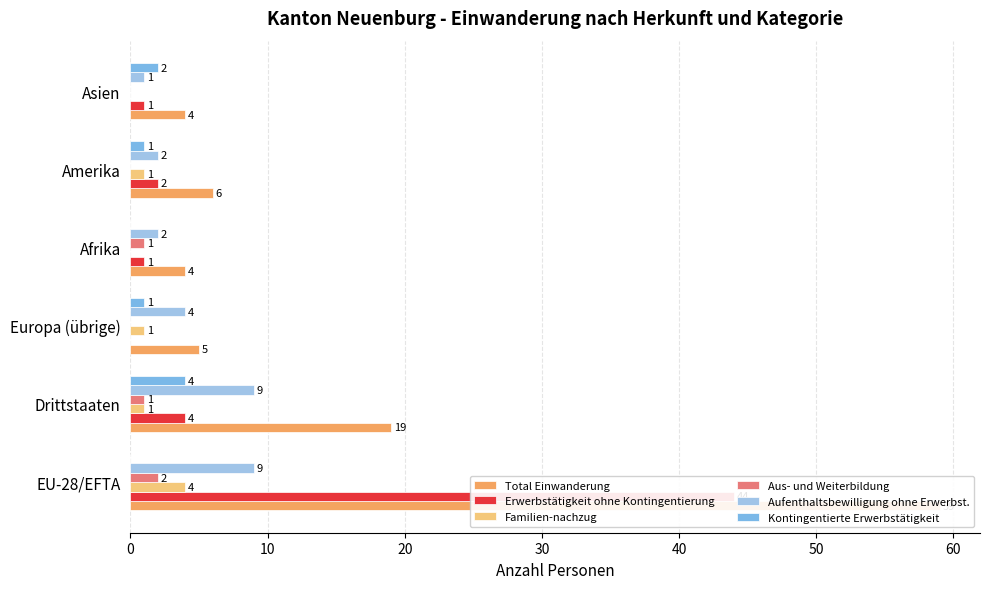

What are all the series names shown in the legend?

Total Einwanderung, Erwerbstätigkeit ohne Kontingentierung, Familien-nachzug, Aus- und Weiterbildung, Aufenthaltsbewilligung ohne Erwerbst., Kontingentierte Erwerbstätigkeit